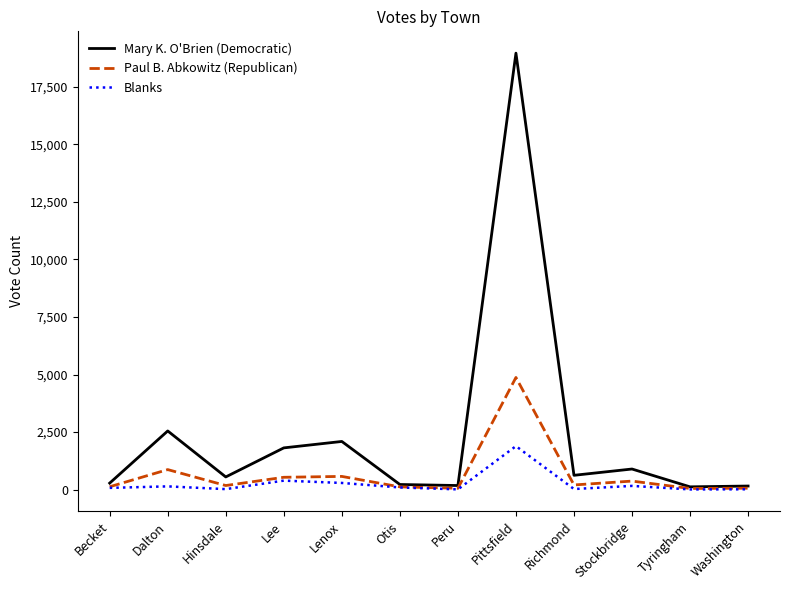

In Mary K. O'Brien (Democratic), how many points are higher than both neighbors (excluding endpoints)?

4